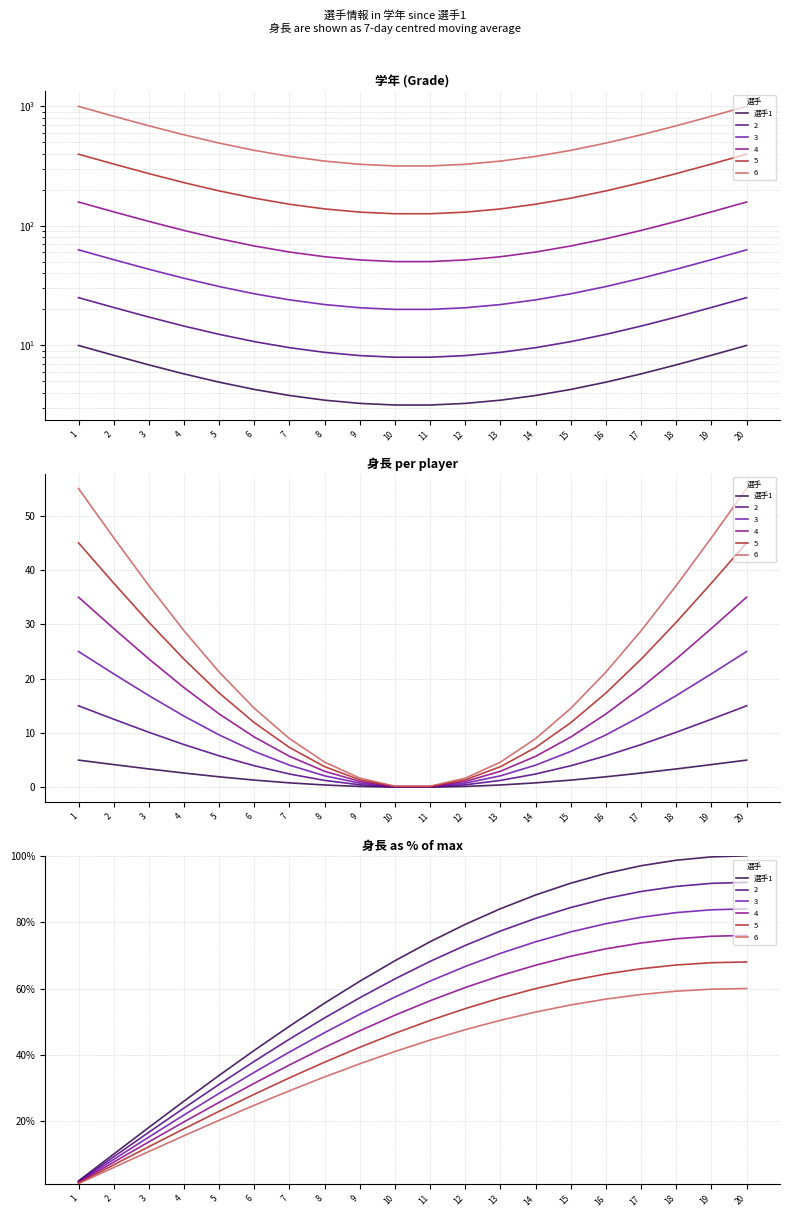

List the labels in order of value, largest first.

20, 19, 18, 17, 16, 15, 14, 13, 12, 11, 10, 9, 8, 7, 6, 5, 4, 3, 2, 1